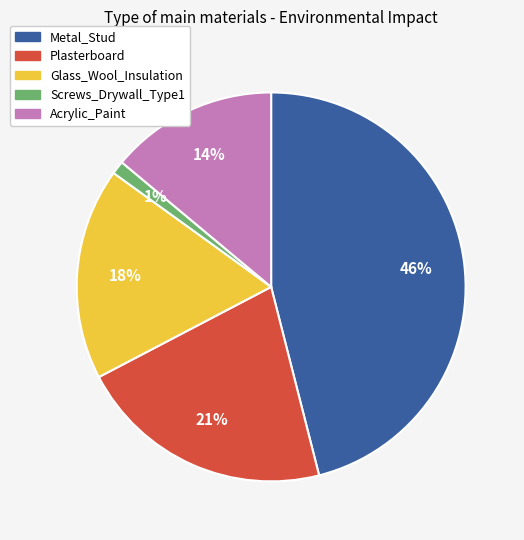

Is Plasterboard the majority of the pie?

No